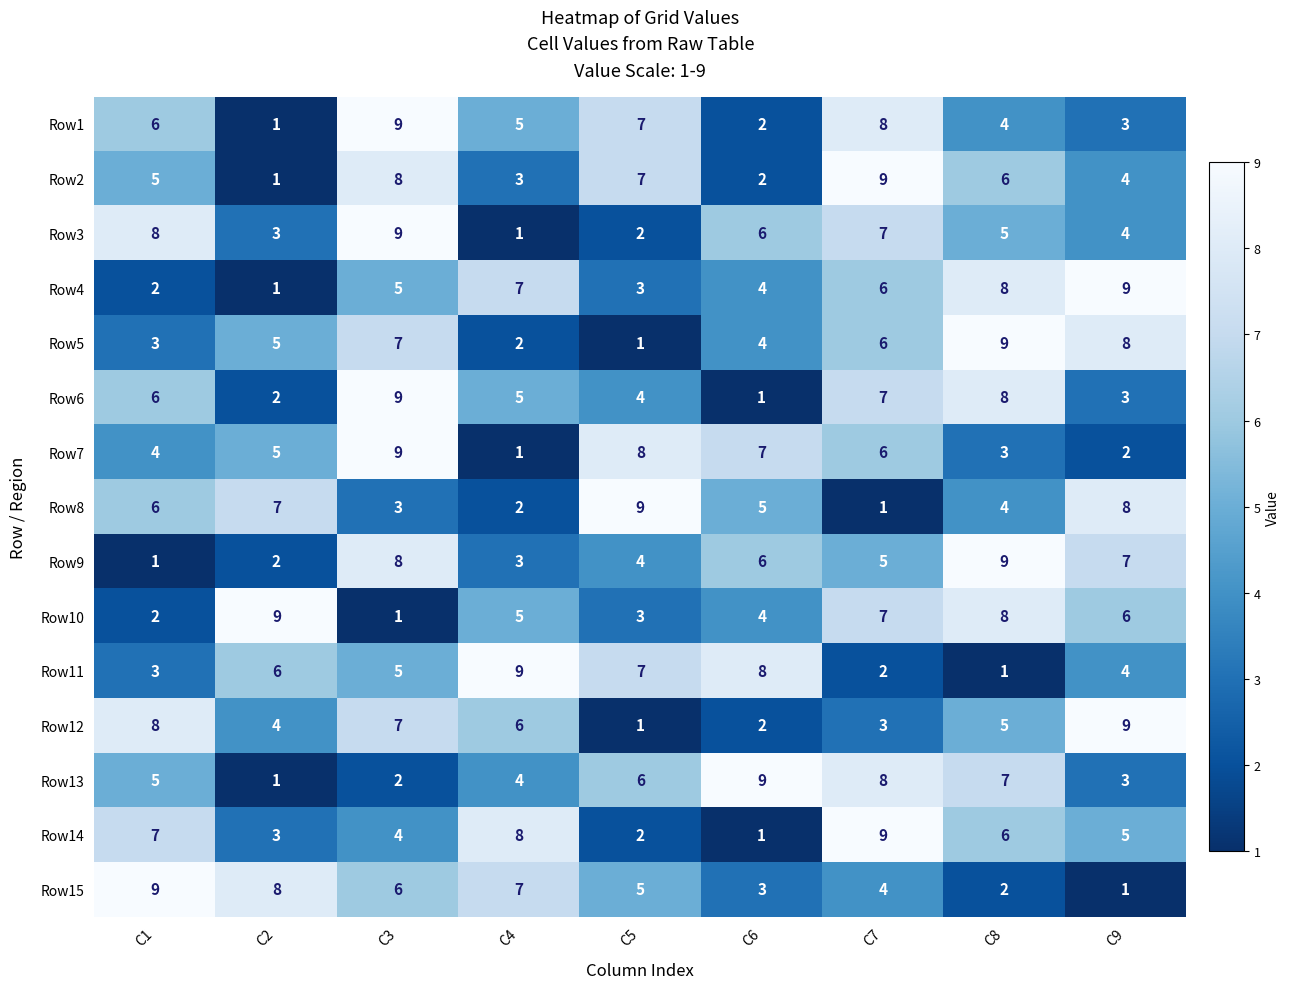

Which category has the highest value in the Row1 series?

C3